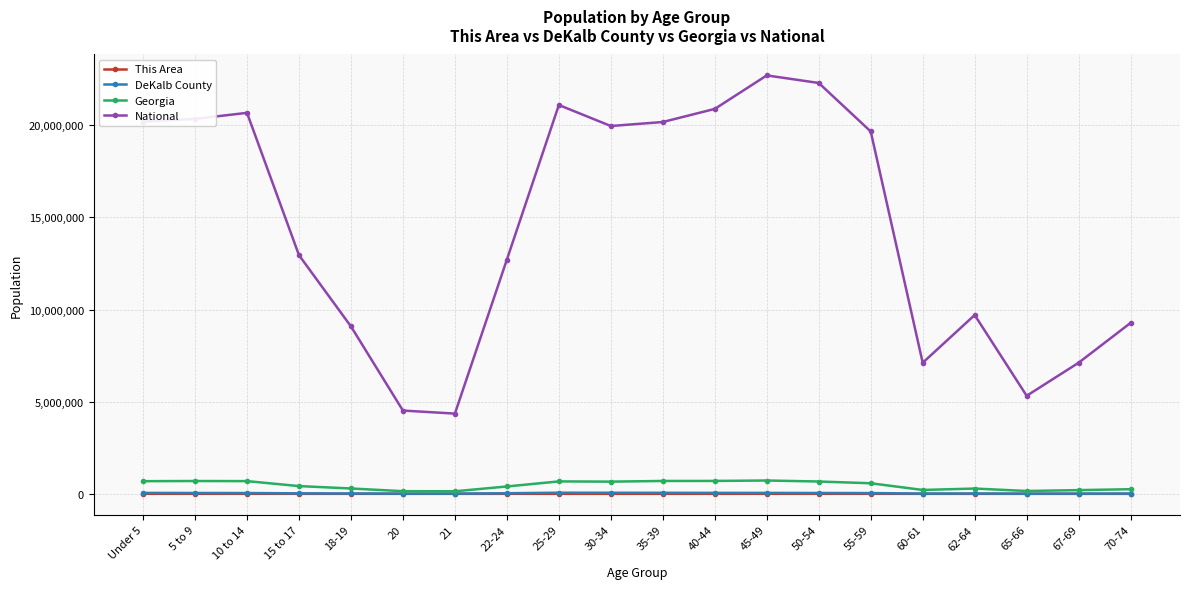

What is the lowest value of the DeKalb County series?

9421